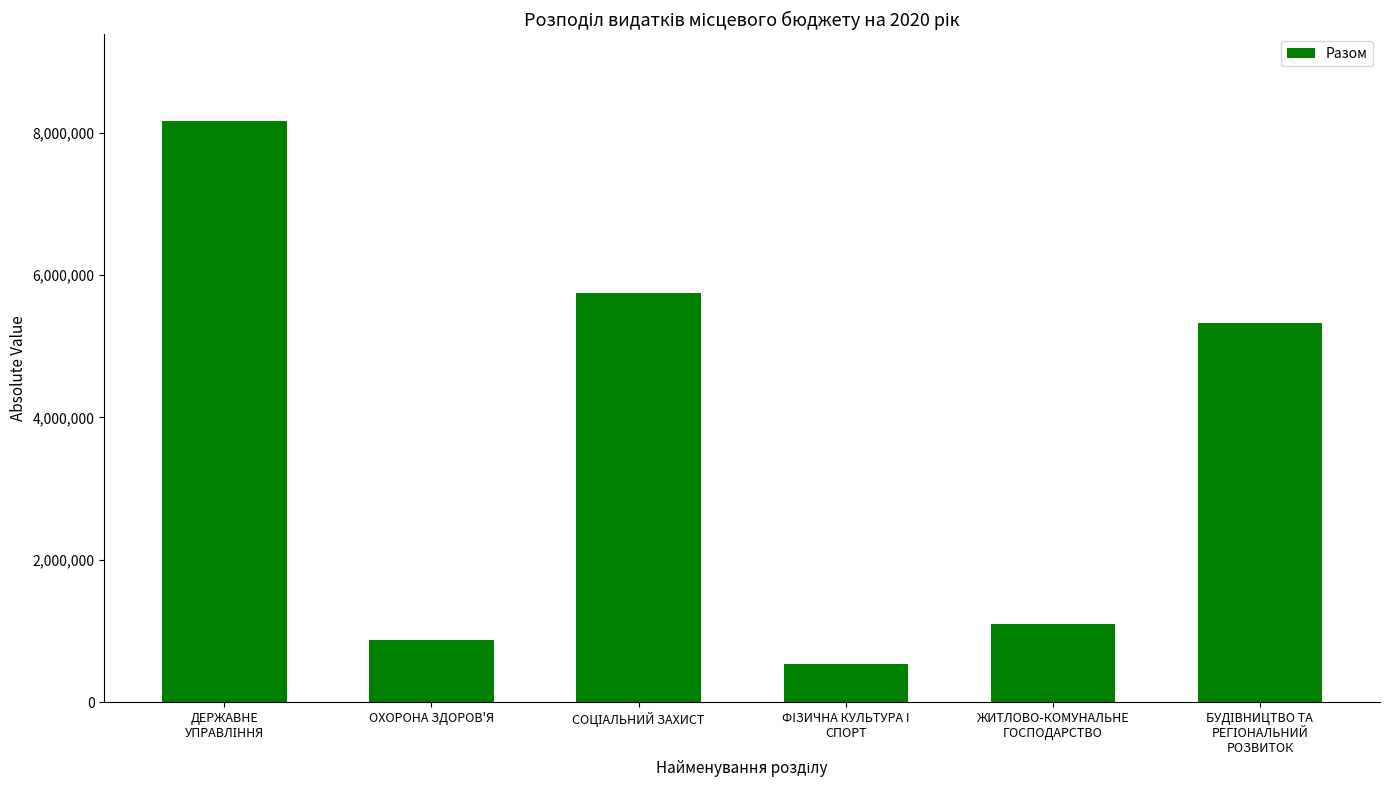

How many data points are less than 5321530?

3